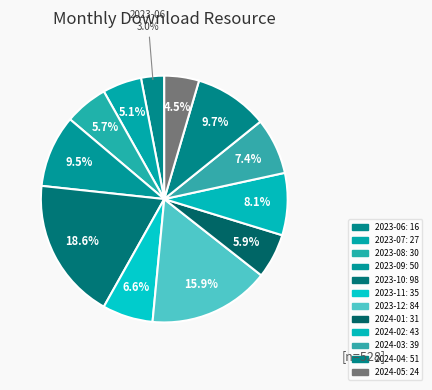

How many slices are in this pie chart?

12